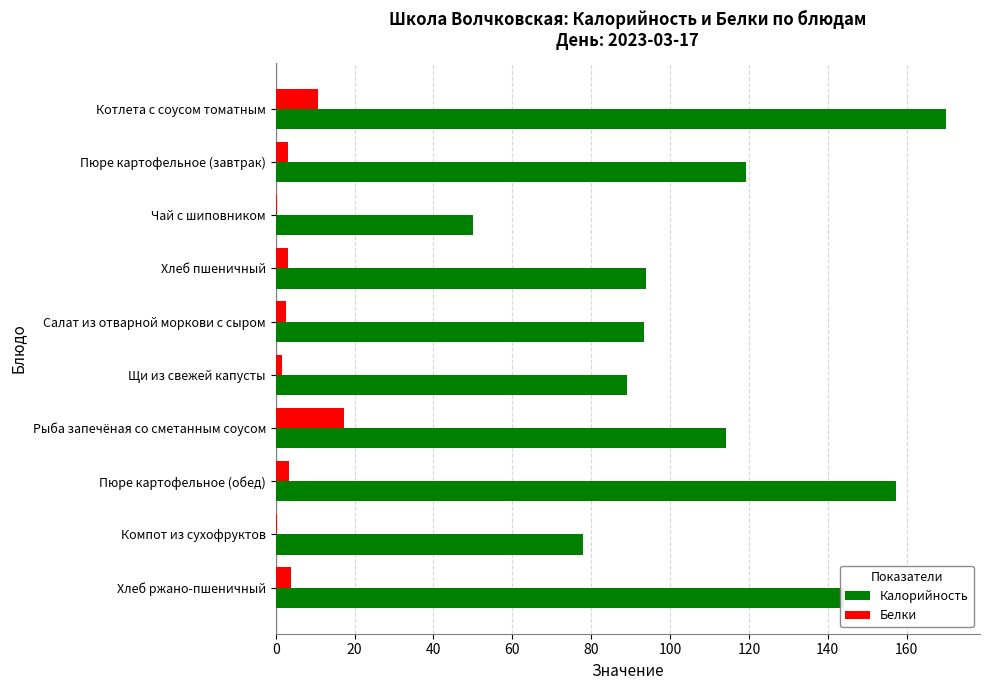

What is the sum of all Белки values?

46.8